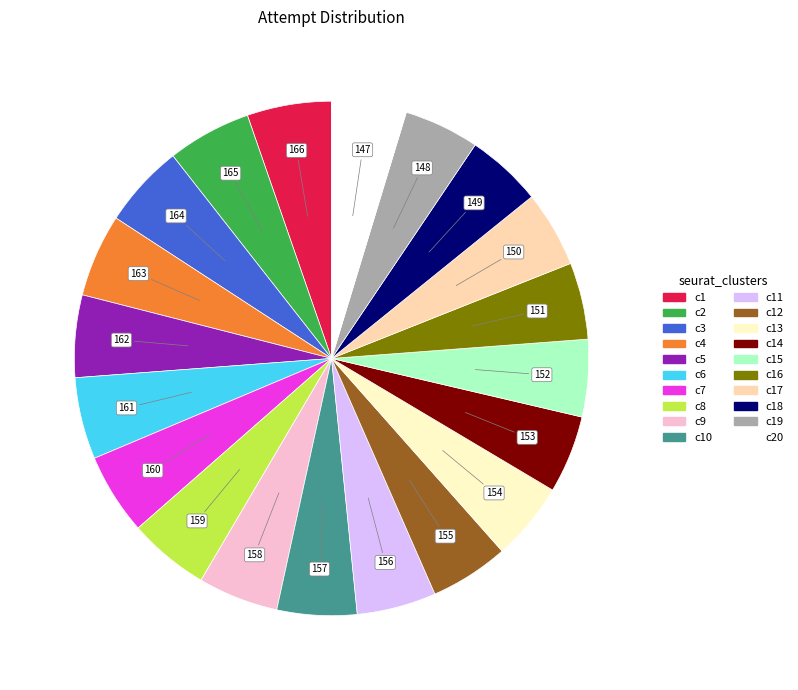

Is there a majority slice in this chart?

No